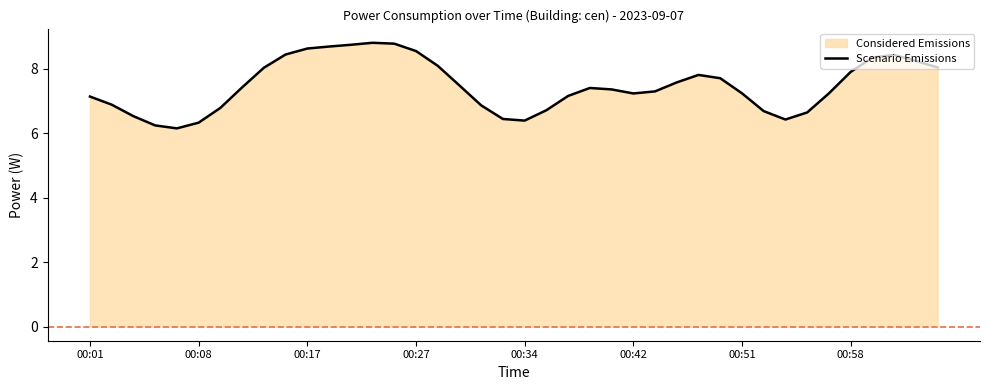

At which category does the chart reach its peak across all series?

13